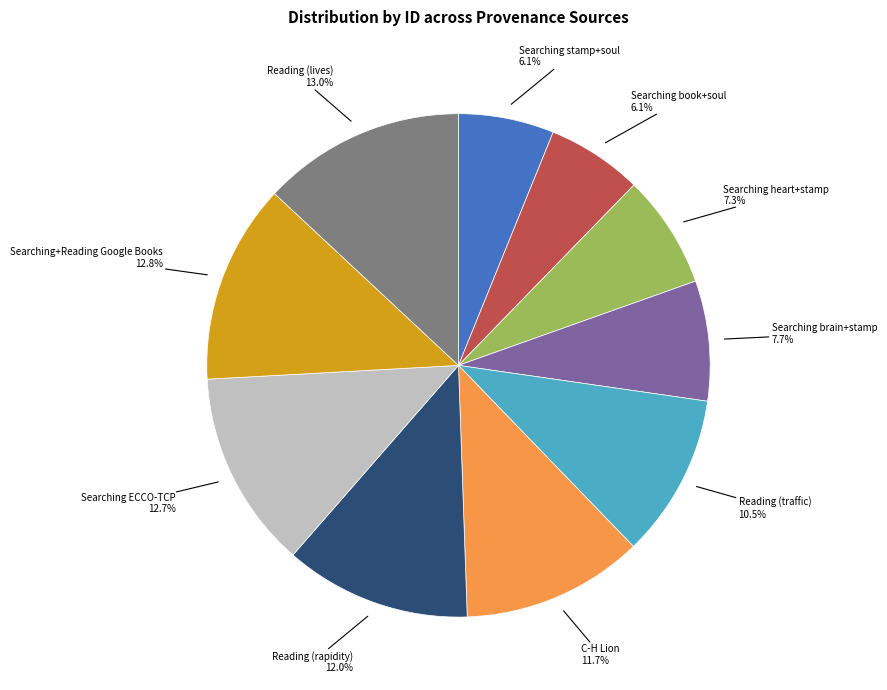

True or false: Searching brain+stamp accounts for 2% of the total.

False